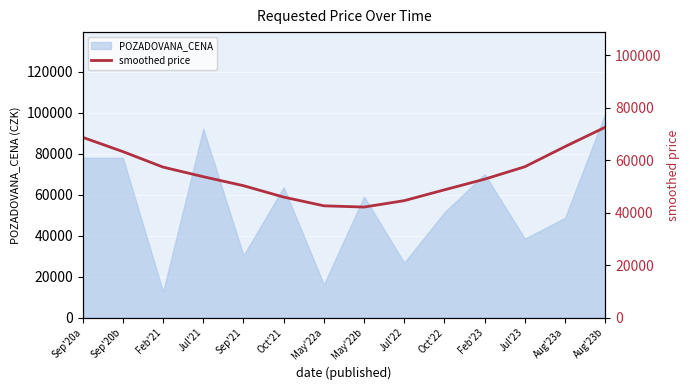

Where does the data first go above 53674?

Sep'20a